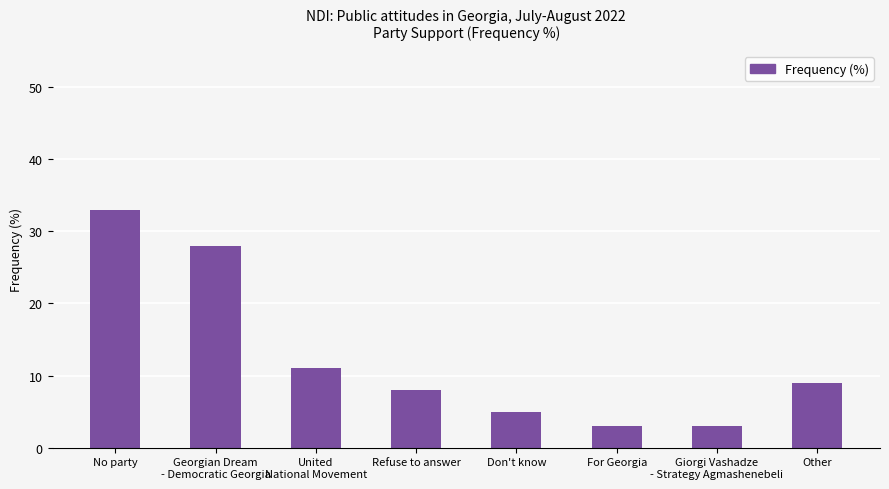

Which has a higher value, Georgian Dream
- Democratic Georgia or Other?

Georgian Dream
- Democratic Georgia